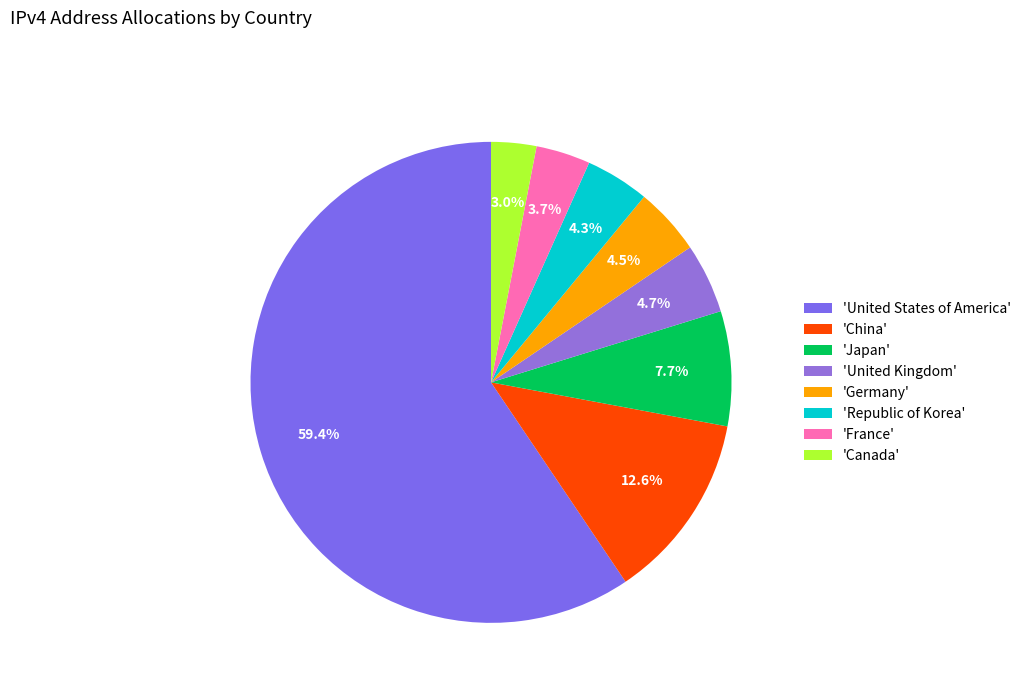

How many segments does this pie chart have?

8